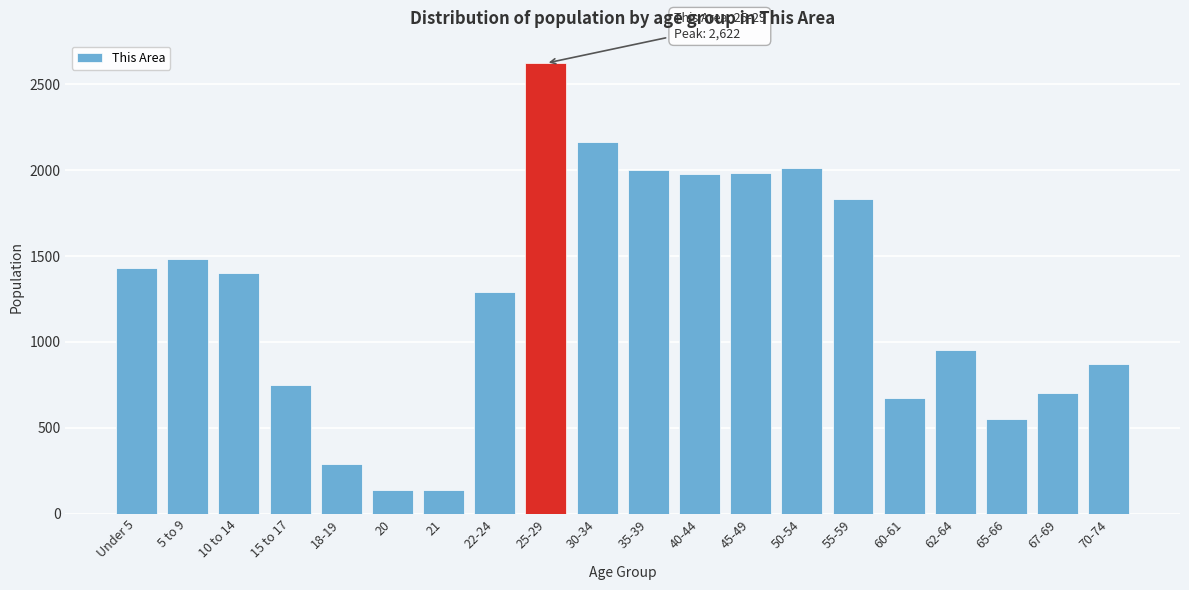

What is the sum of all values?

25261